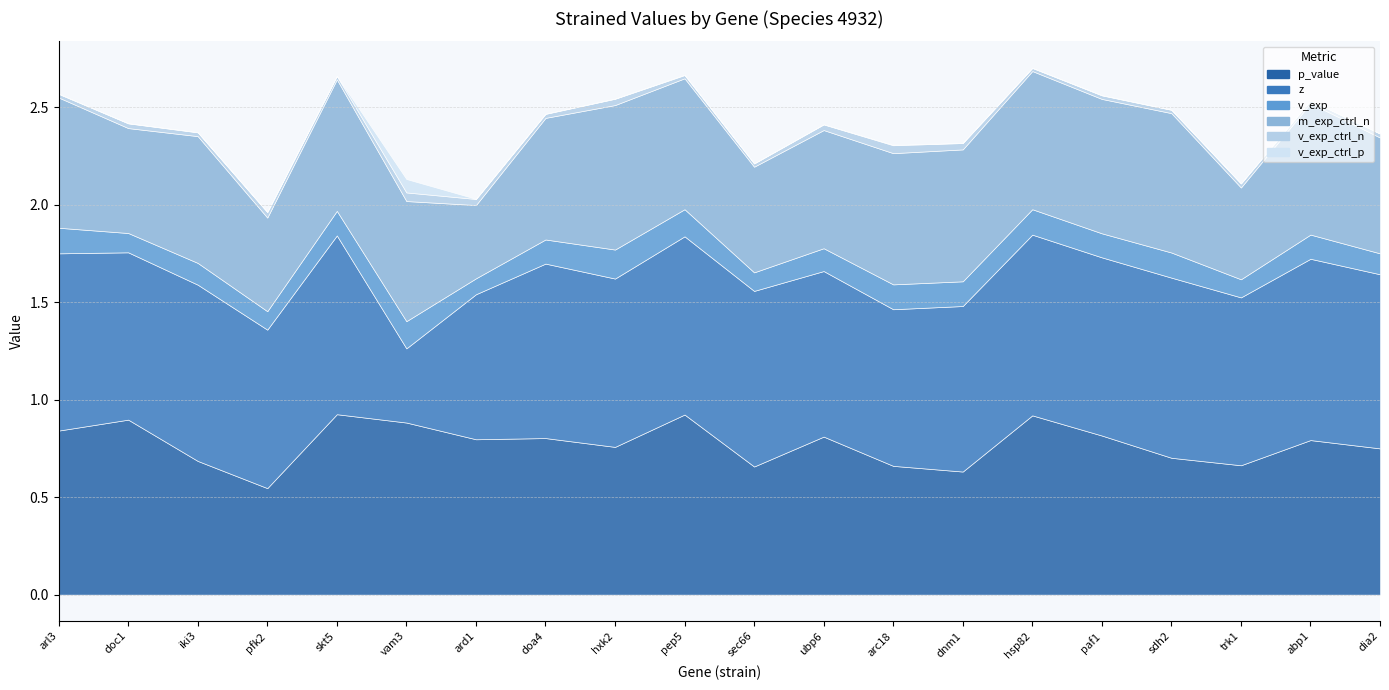

How many lines are shown in the chart?

6